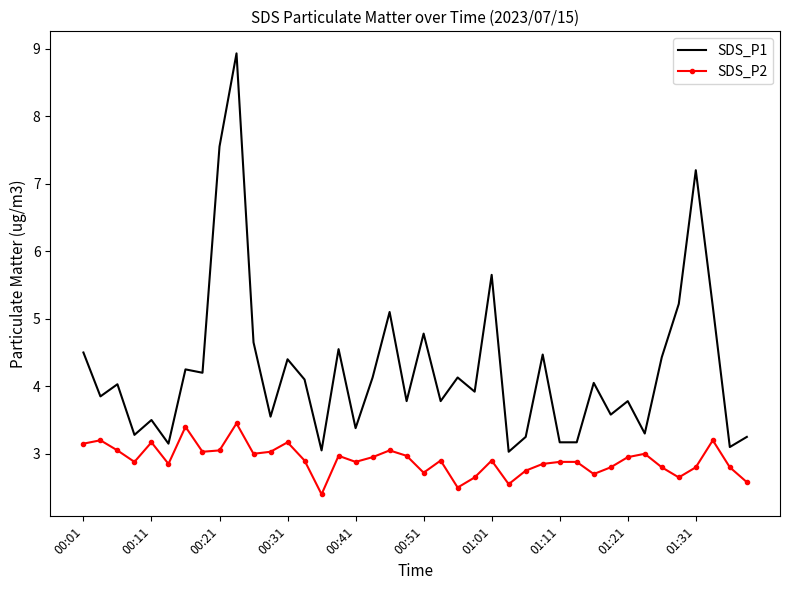

Which series has the largest range (max minus min)?

SDS_P1